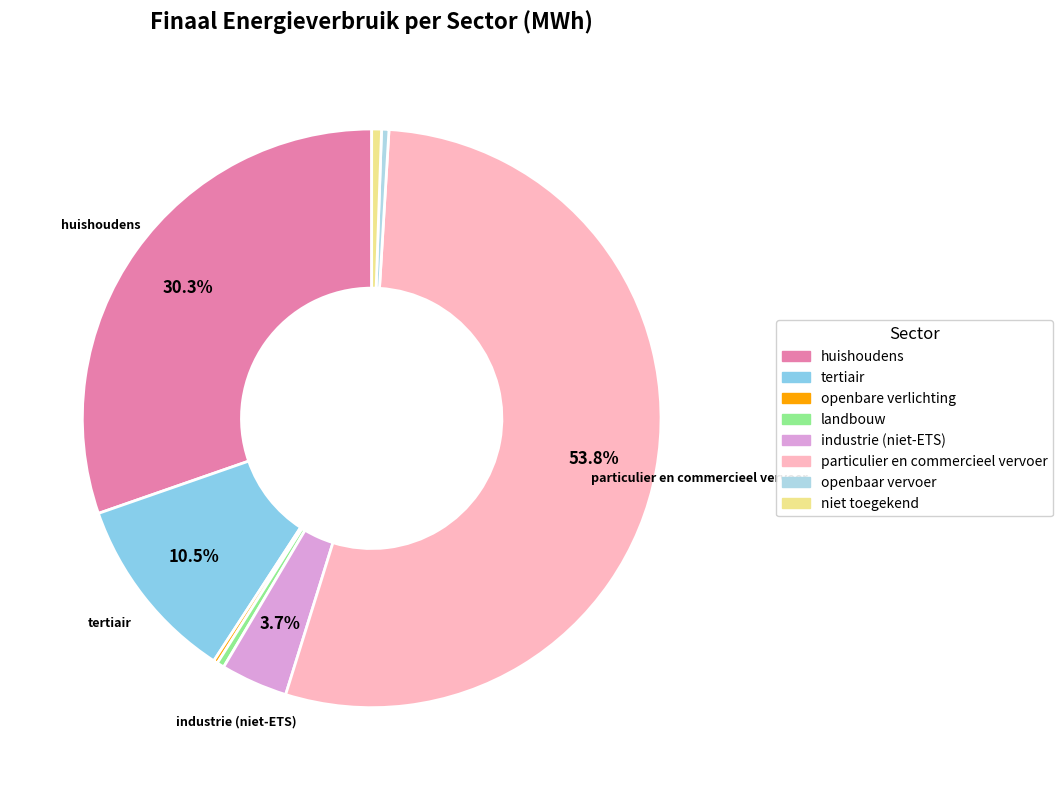

What portion of the pie excludes openbaar vervoer?

99.6%